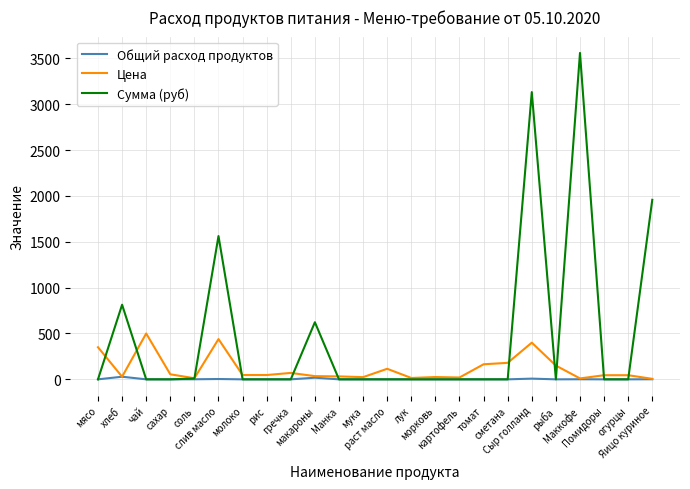

Which series has the widest spread of values?

Сумма (руб)